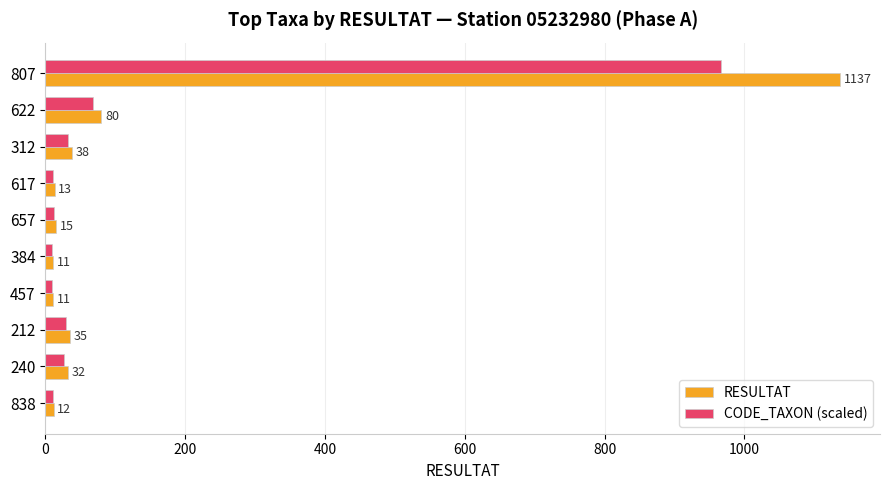

What is the approximate value of RESULTAT at 240?

32.0